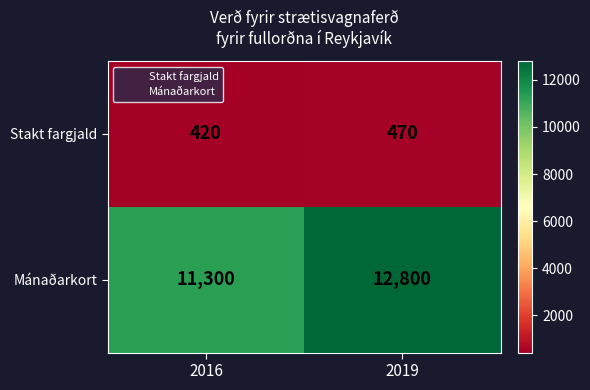

Reading right to left, list all the values displayed in this chart.

Stakt fargjald: 2019=470	2016=420
Mánaðarkort: 2019=12800	2016=11300